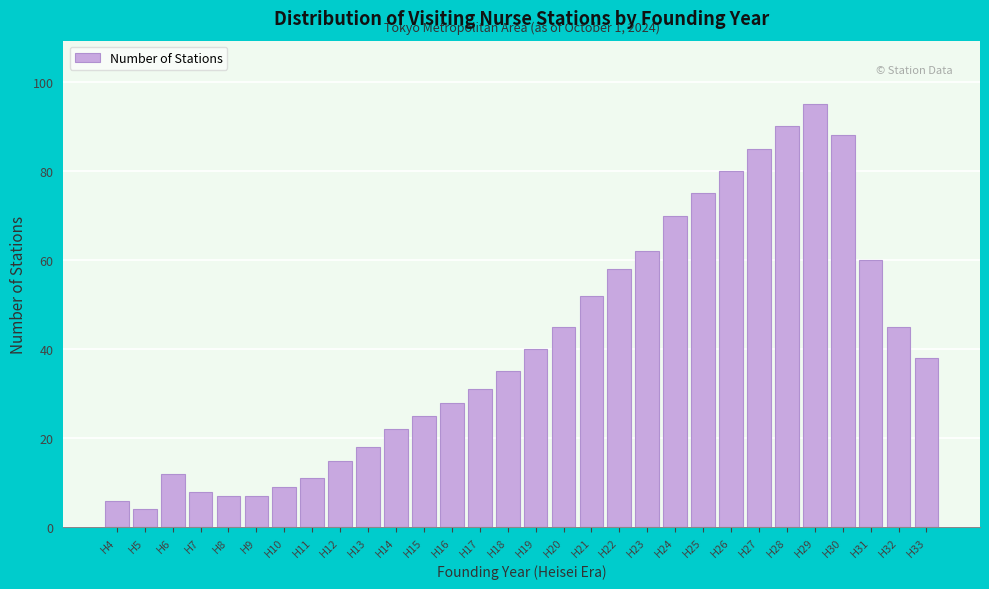

Reading left to right, transcribe all the data shown in this chart.

H4=6	H5=4	H6=12	H7=8	H8=7	H9=7	H10=9	H11=11	H12=15	H13=18	H14=22	H15=25	H16=28	H17=31	H18=35	H19=40	H20=45	H21=52	H22=58	H23=62	H24=70	H25=75	H26=80	H27=85	H28=90	H29=95	H30=88	H31=60	H32=45	H33=38